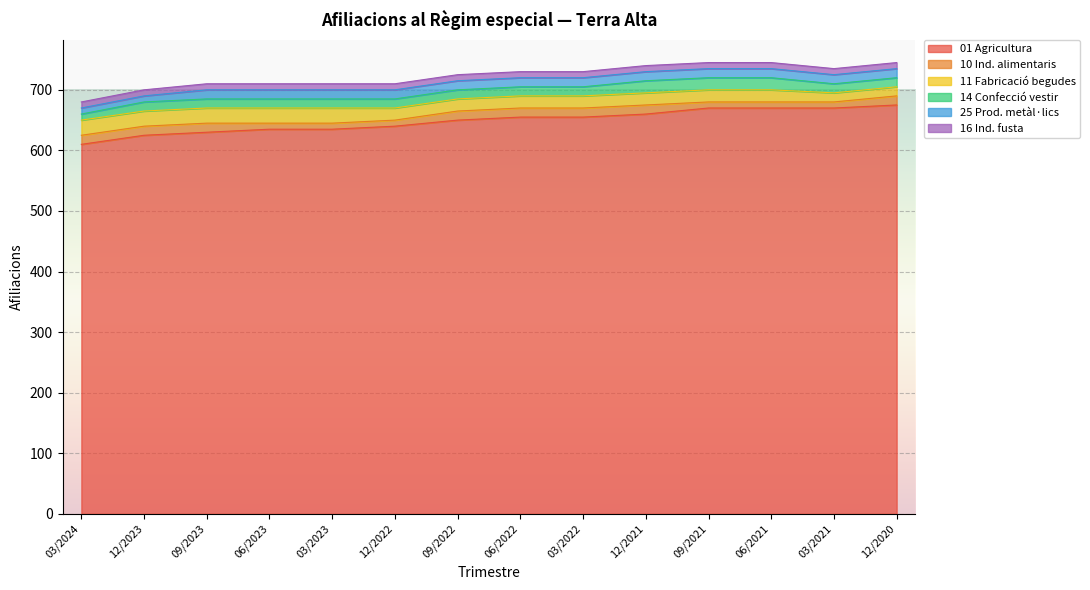

Where is 10 Ind. alimentaris nearest to the value 12?

06/2023